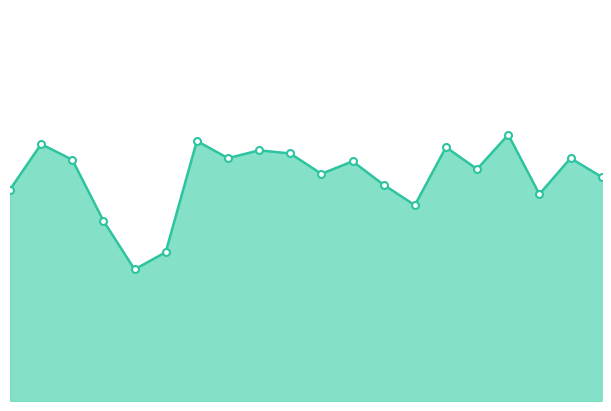

Where is the data nearest to the value 70?

00:52